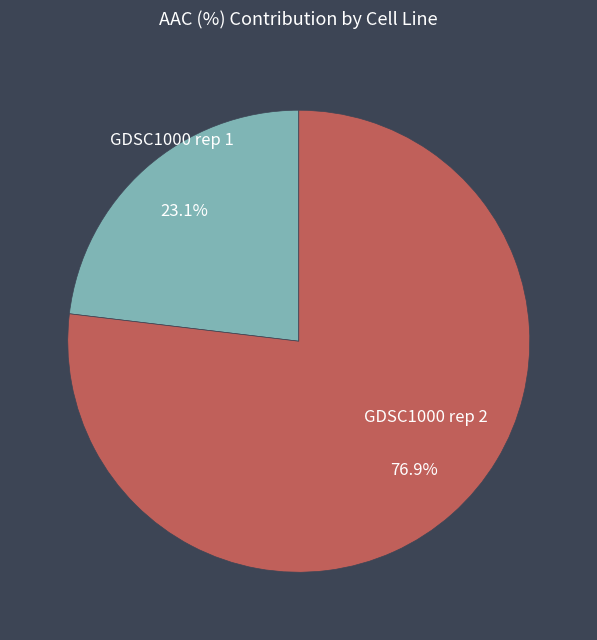

Does any single category account for the majority?

Yes